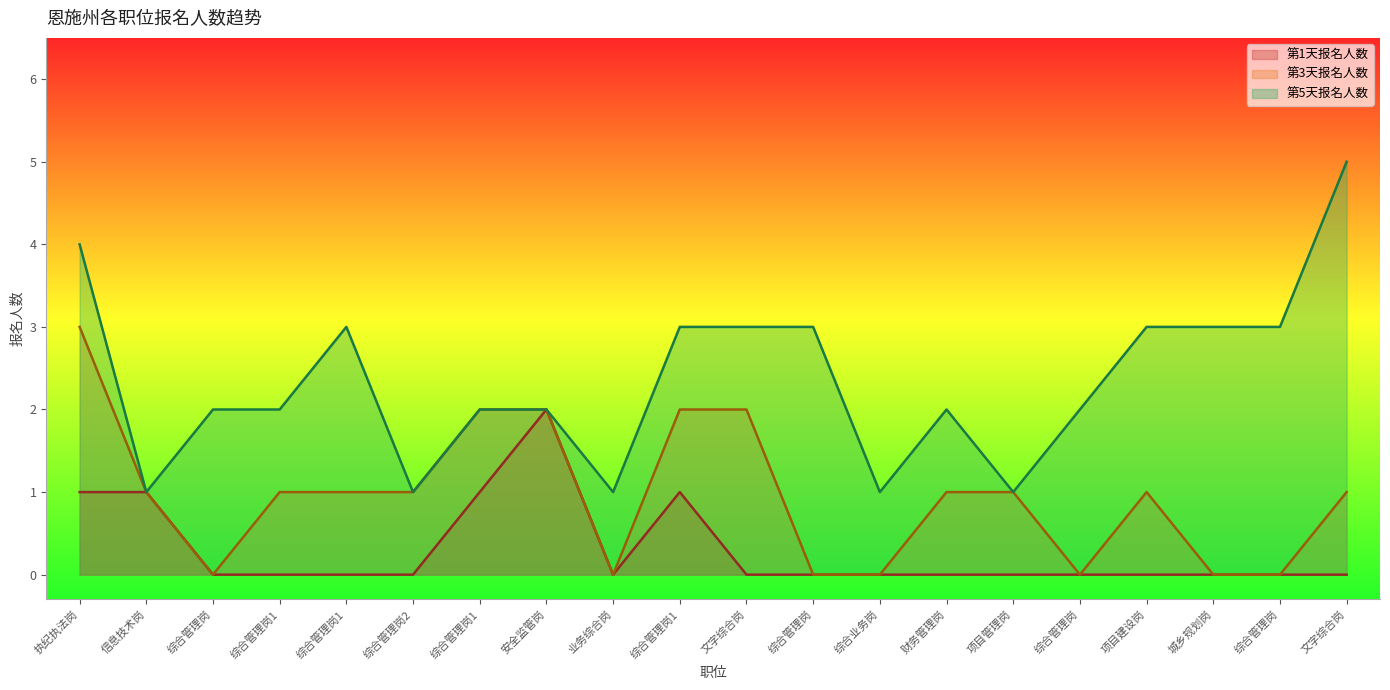

How many lines are shown in the chart?

3